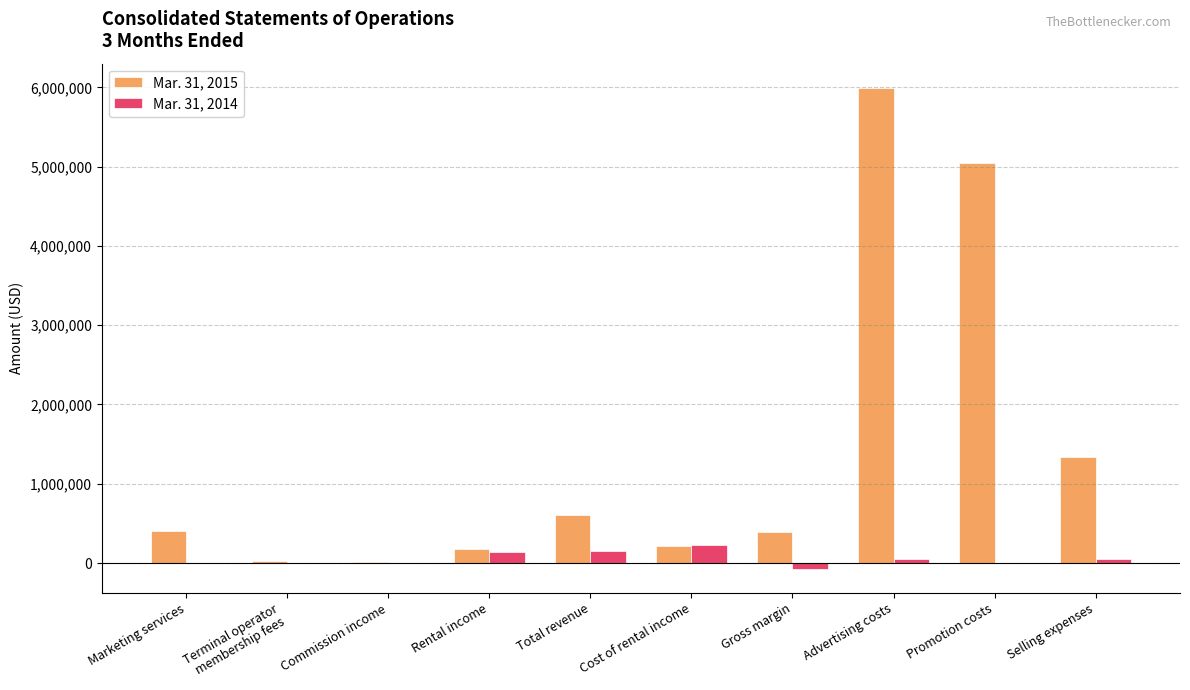

How many series are shown in this chart?

2